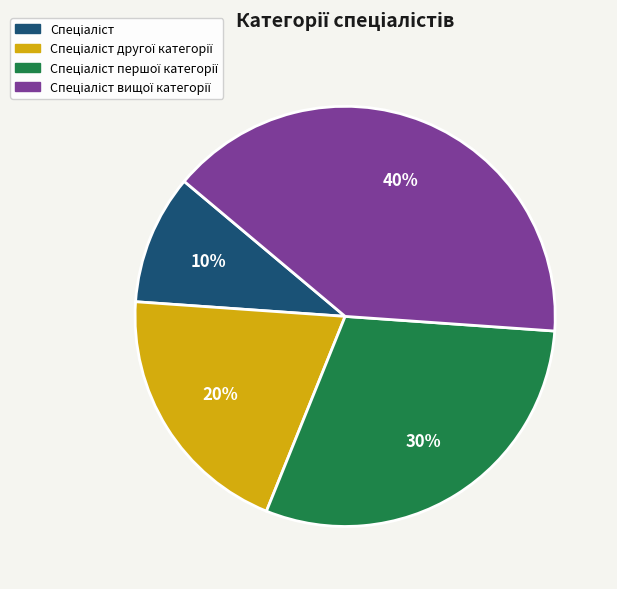

Is there a majority slice in this chart?

No